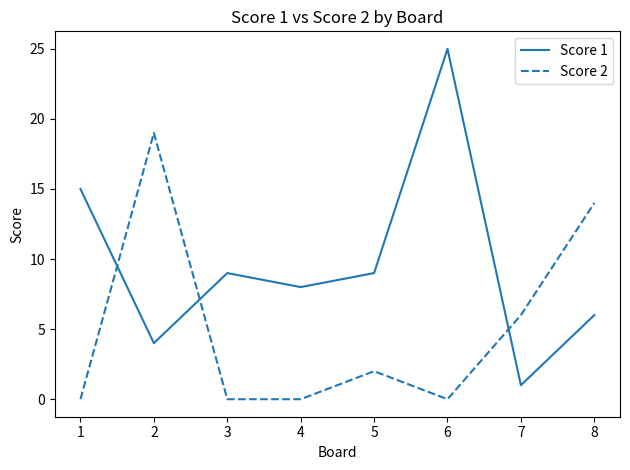

Is it true that Score 2 equals 2 at 5?

True